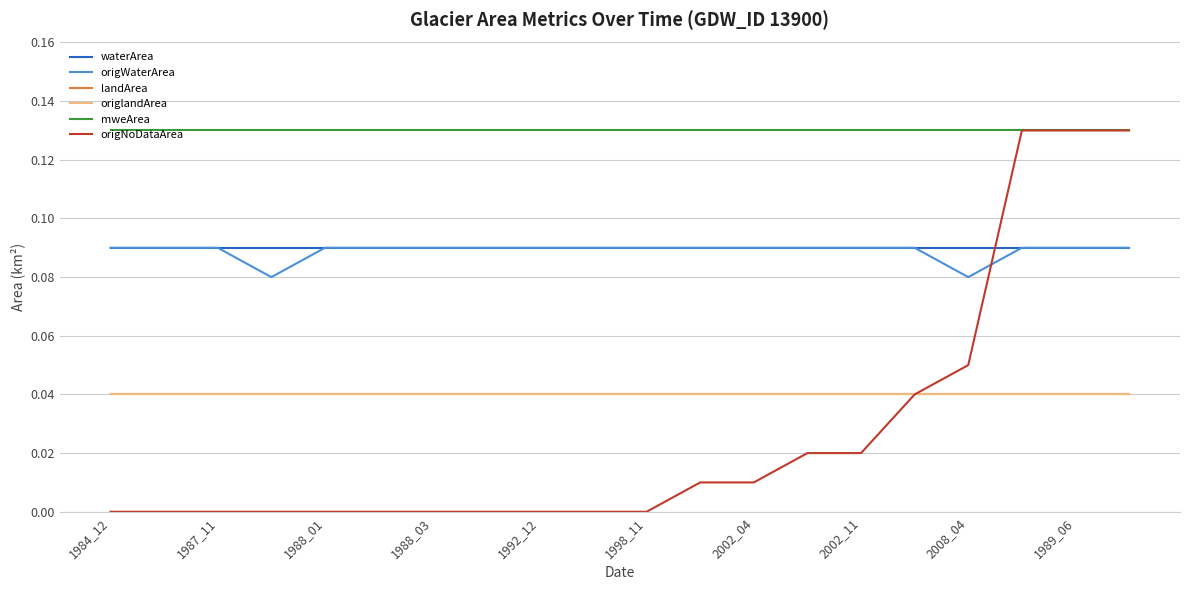

Is this an area chart (filled region under the line)?

No